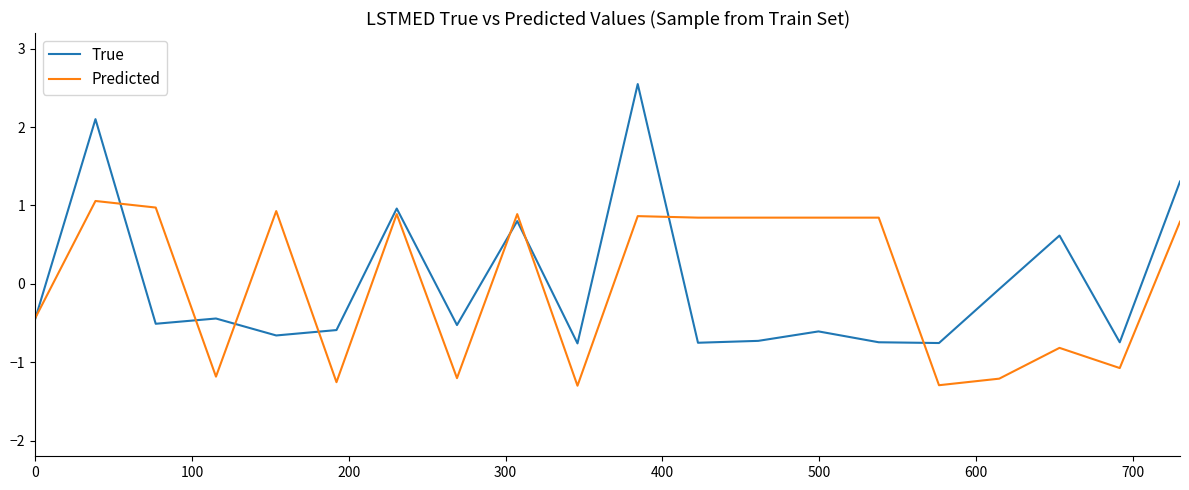

What is the greatest value displayed?

2.5